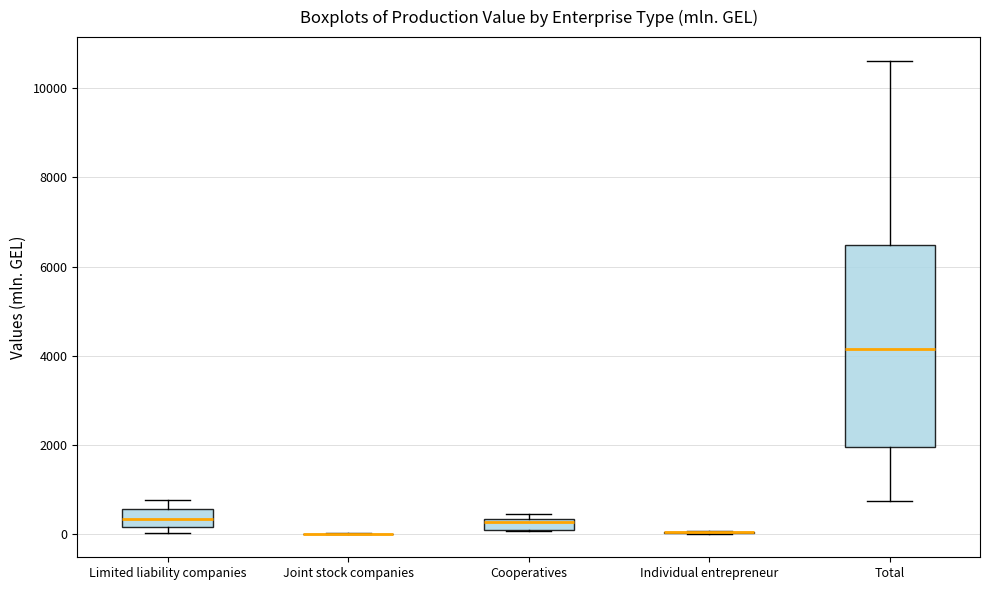

Comparing the boxes themselves (not the whiskers), which one is the tallest?

Total